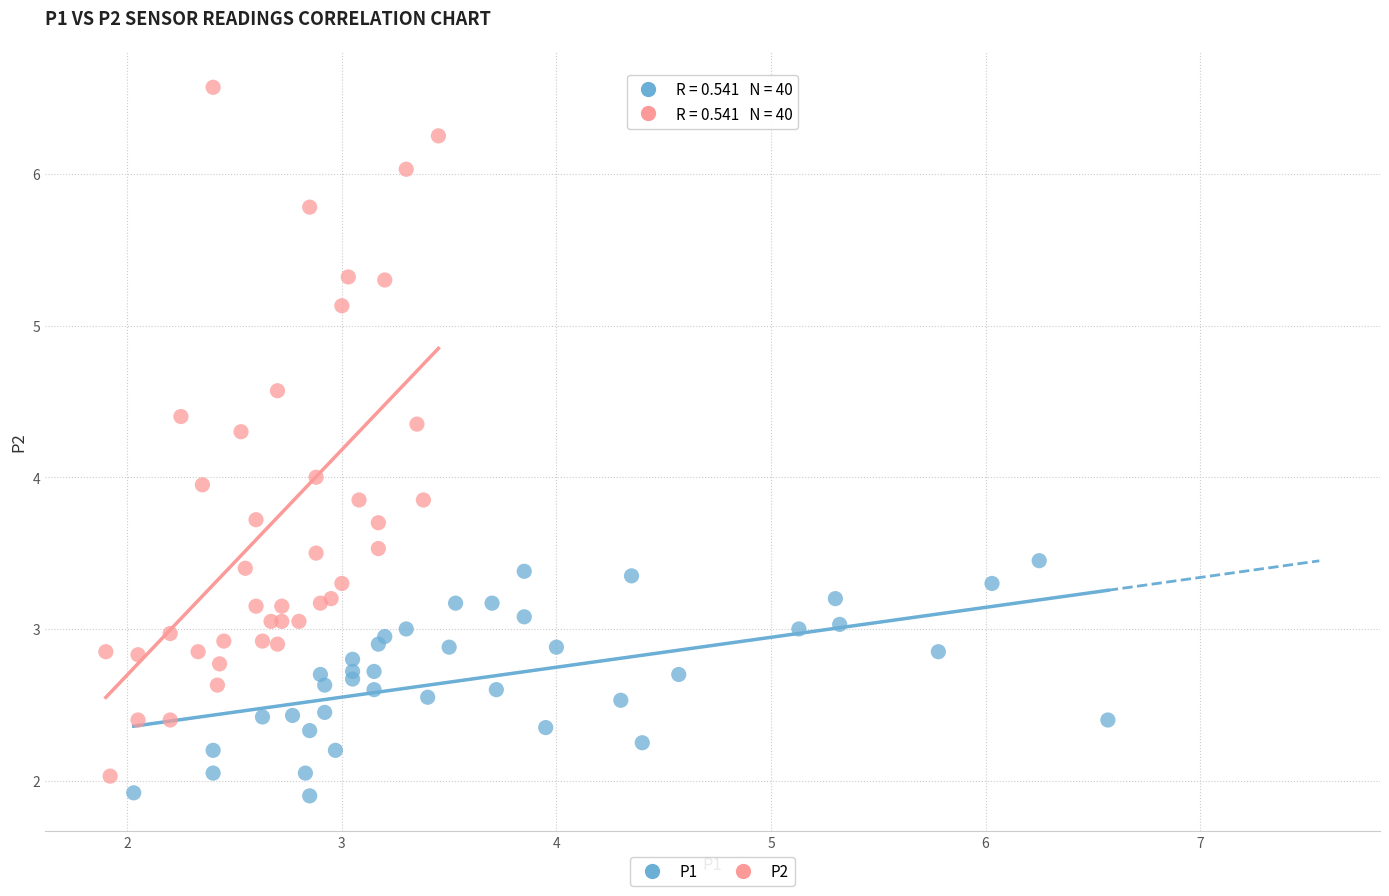

Which series reaches the minimum Y coordinate?

P1